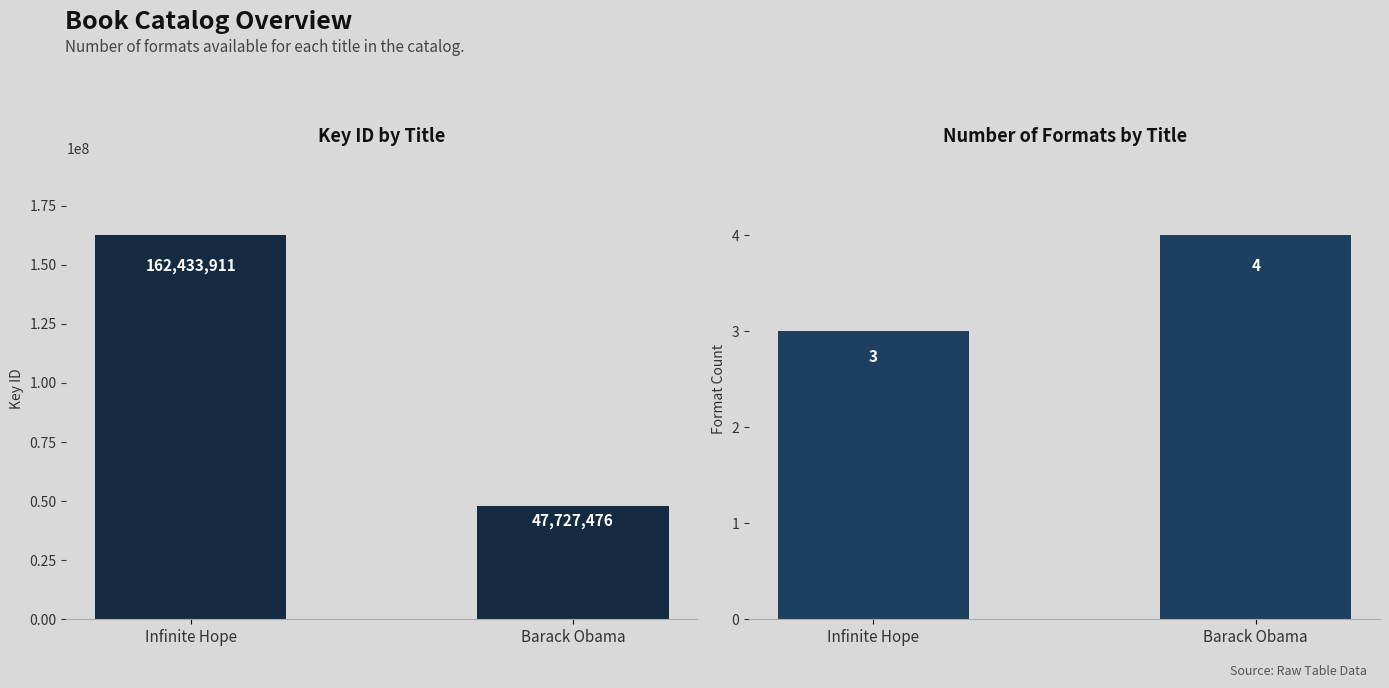

Count the number of categories in the chart.

2